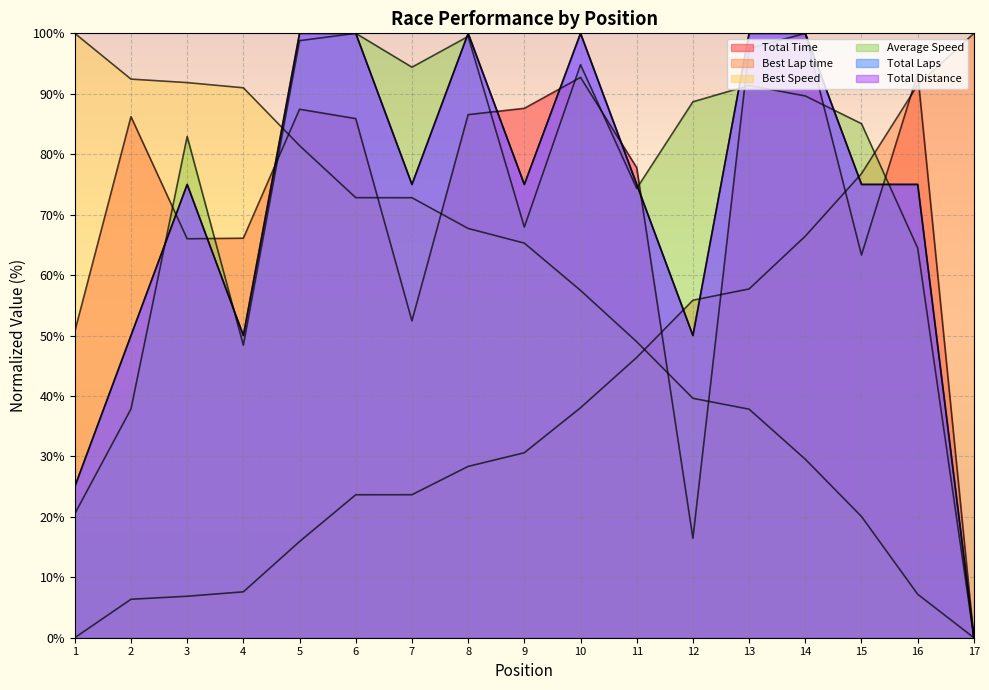

At 2, list the series in order from largest to smallest.

Best Speed, Total Time, Total Distance, Total Laps, Average Speed, Best Lap time